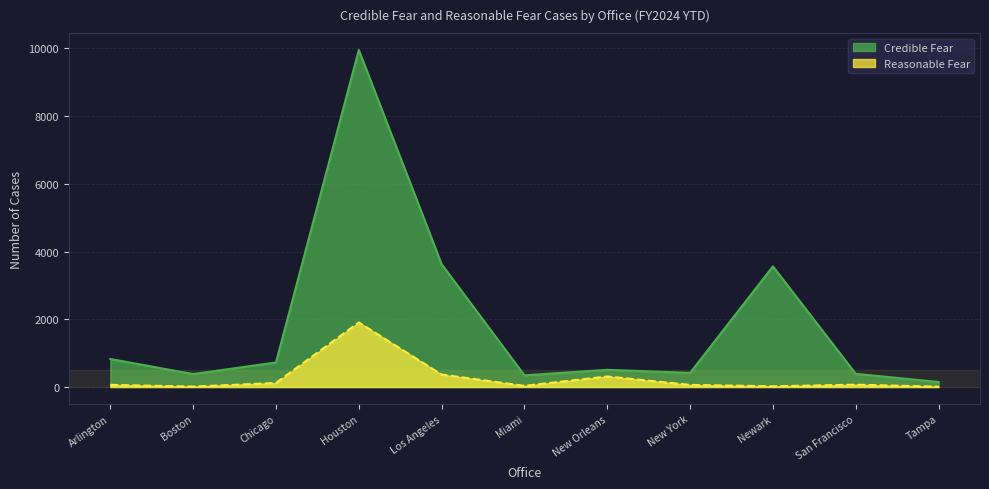

True or false: Reasonable Fear has more than 1 points higher than both neighbors.

True